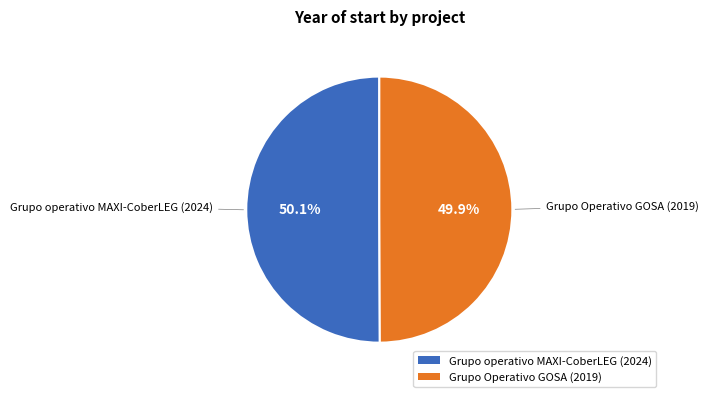

True or false: Grupo operativo MAXI-CoberLEG accounts for 60% of the total.

False